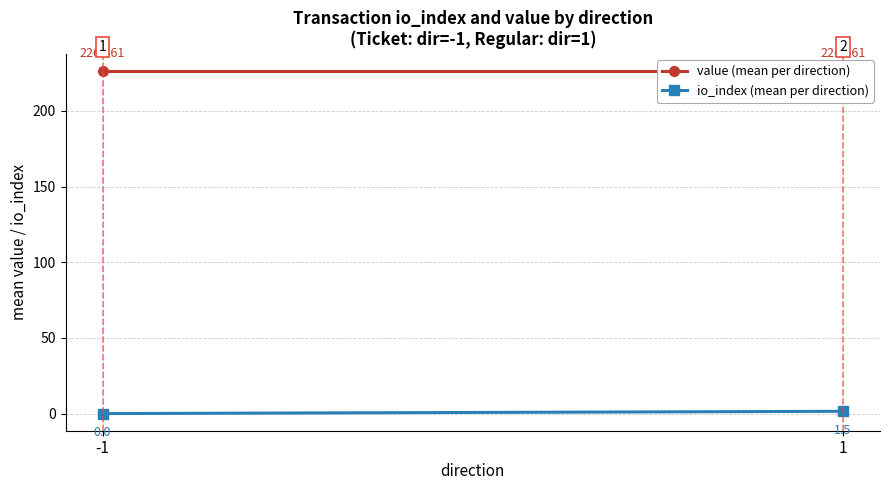

How many values in the io_index (mean per direction) series are below 1?

1